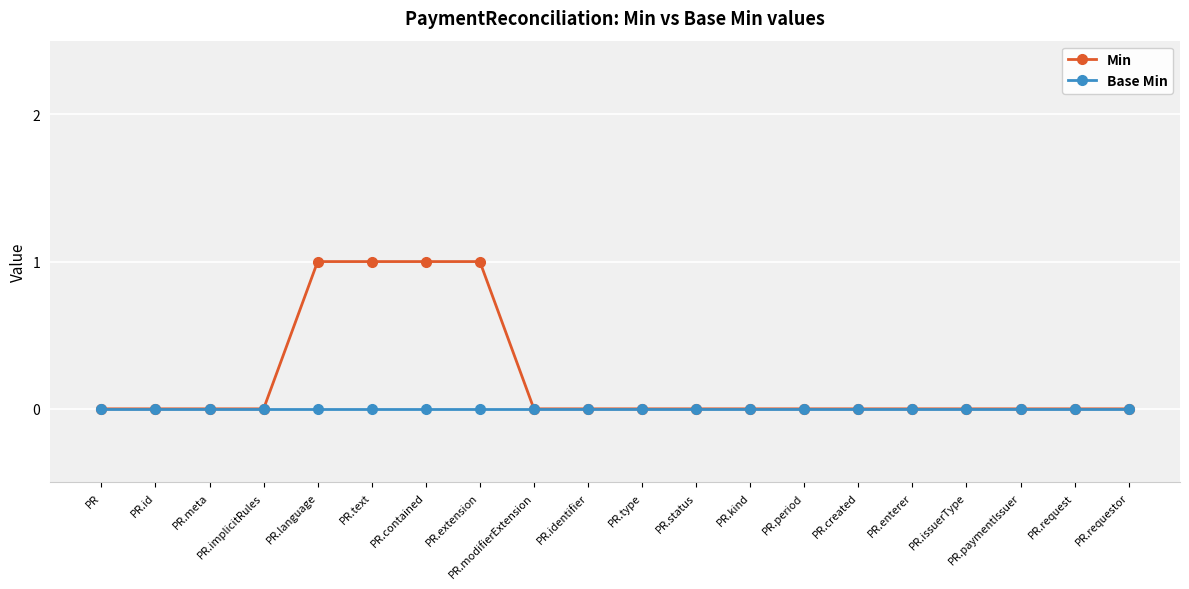

How many lines are shown in the chart?

2